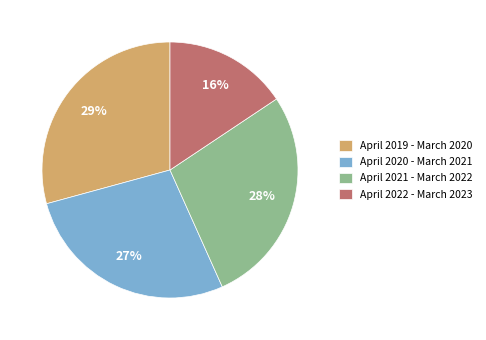

To the nearest percent, what is the difference between the April 2019 - March 2020 and April 2020 - March 2021 slice percentages?

2%